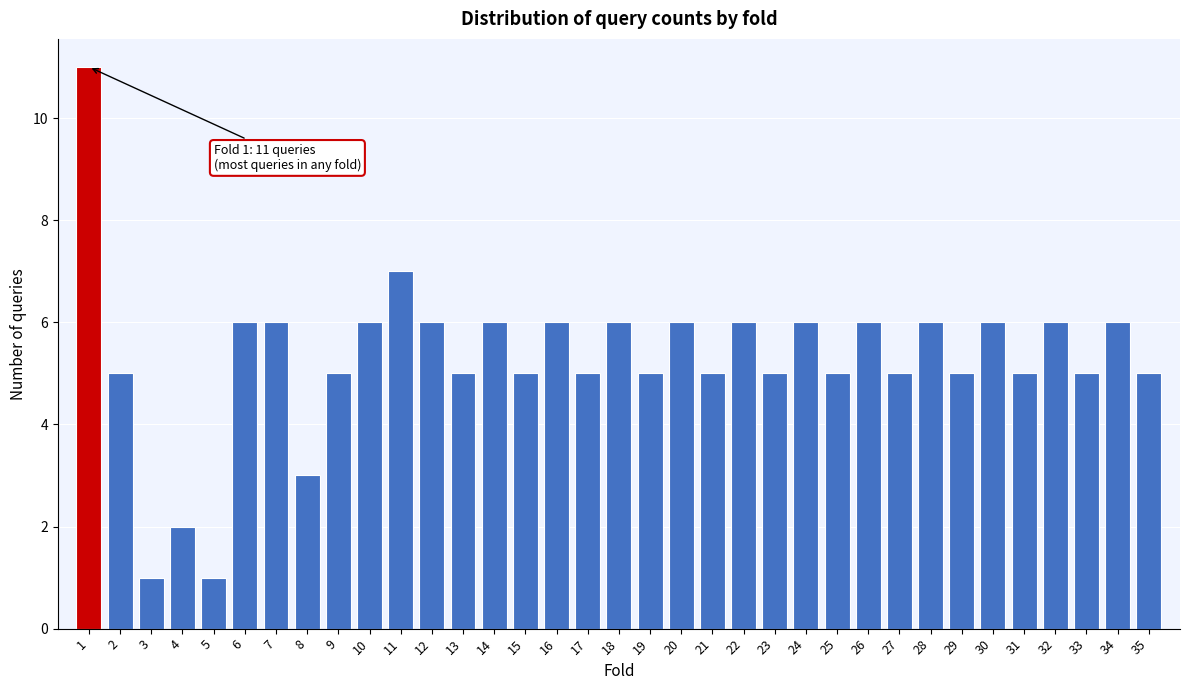

What is the average value?

5